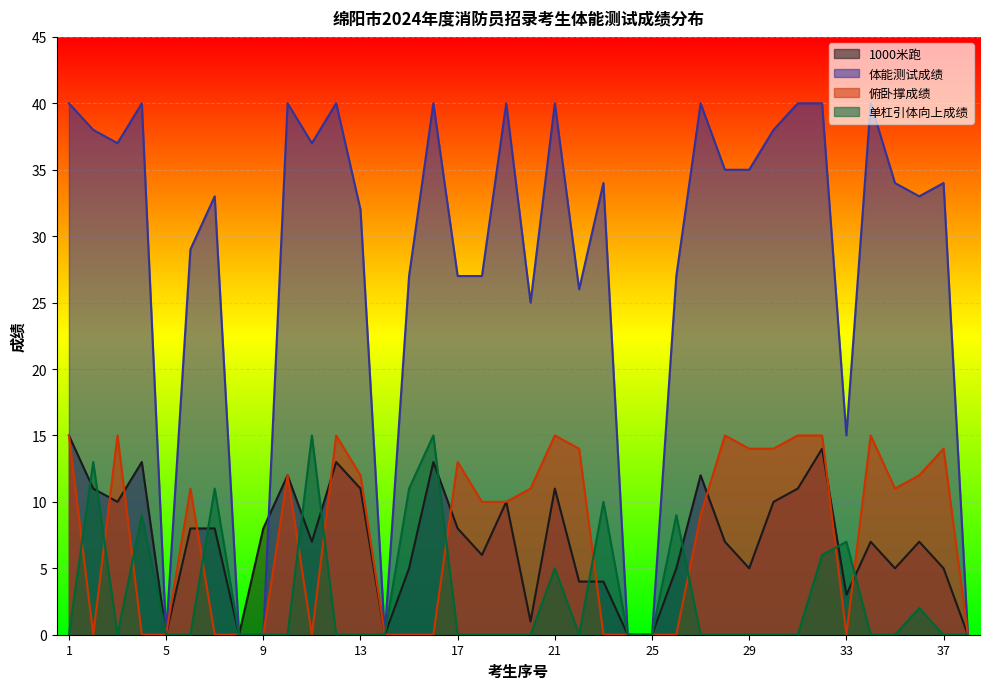

Which category has the lowest value across all series?

5